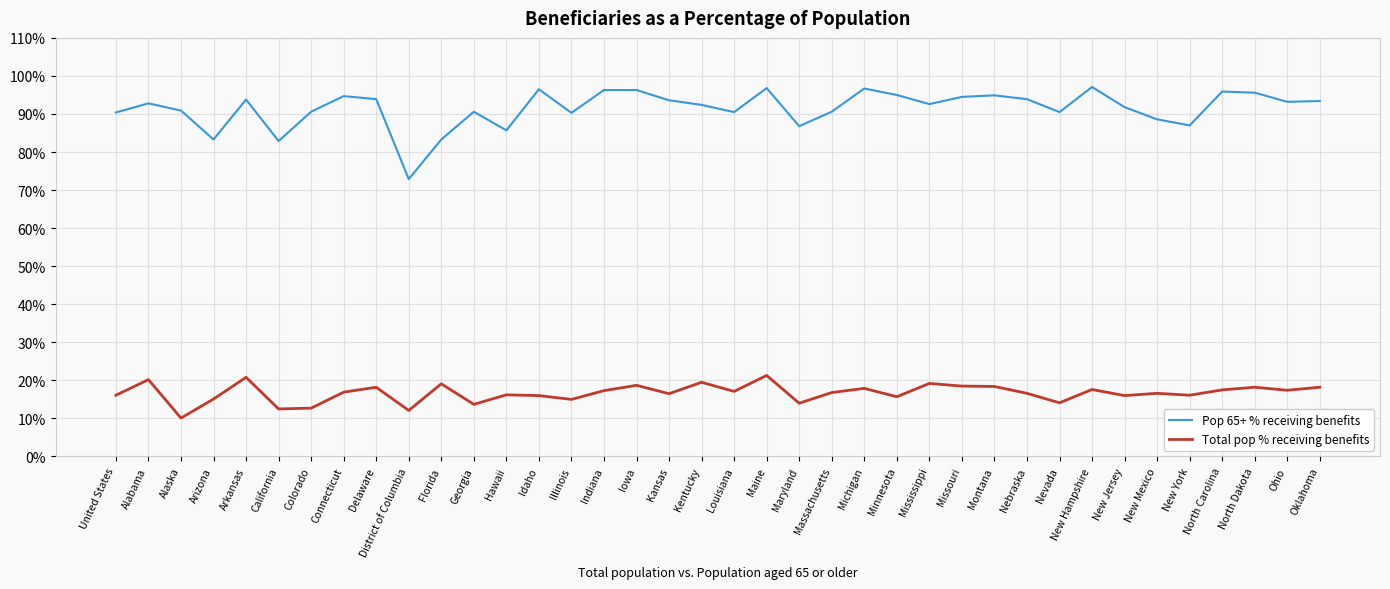

What is the difference between the Pop 65+ % receiving benefits values at Louisiana and Ohio?

2.7